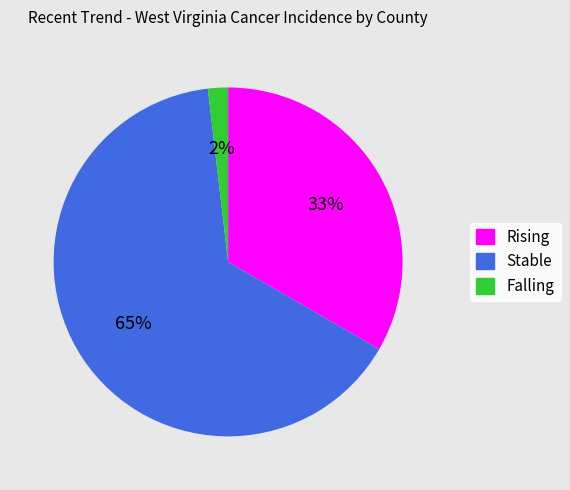

Is there any slice that represents more than half of the pie?

Yes